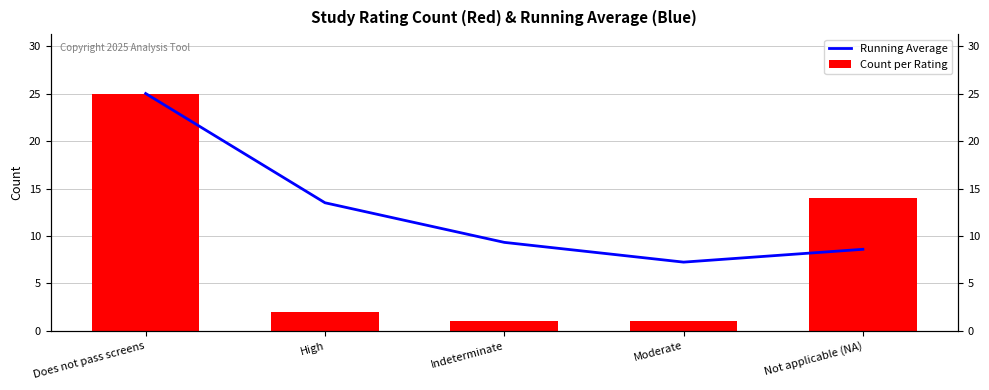

What is the lowest value of the Running Average series?

7.2